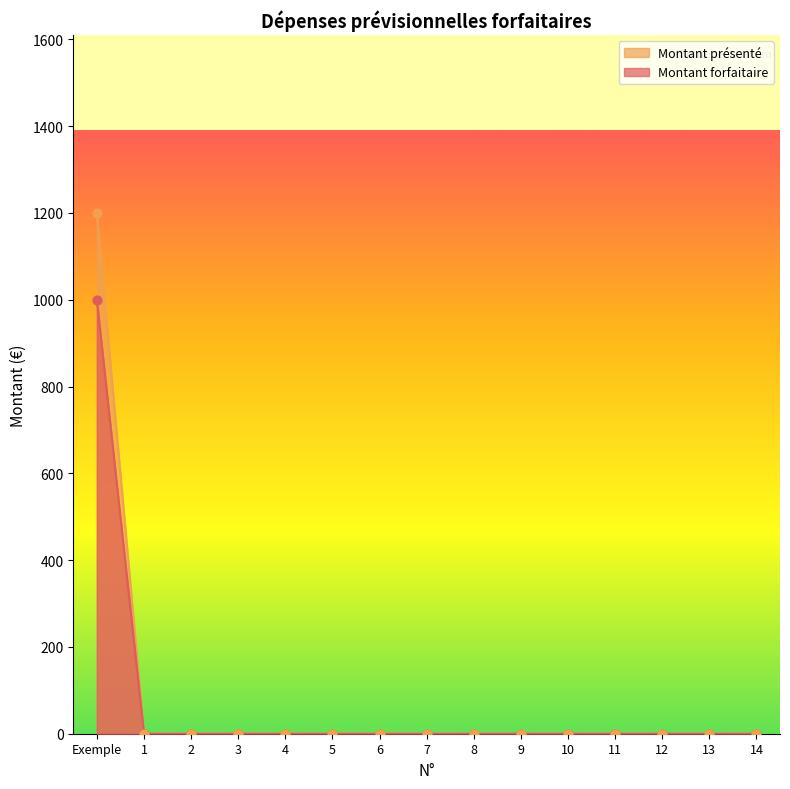

Which series contains the lowest Y value?

Montant forfaitaire